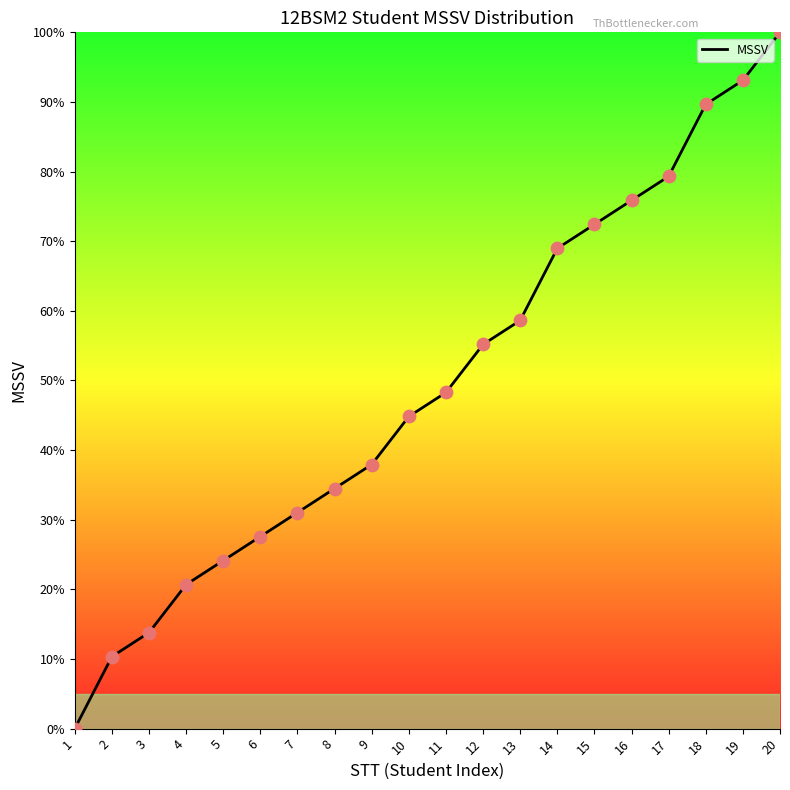

Between 18 and 9, which is larger?

18